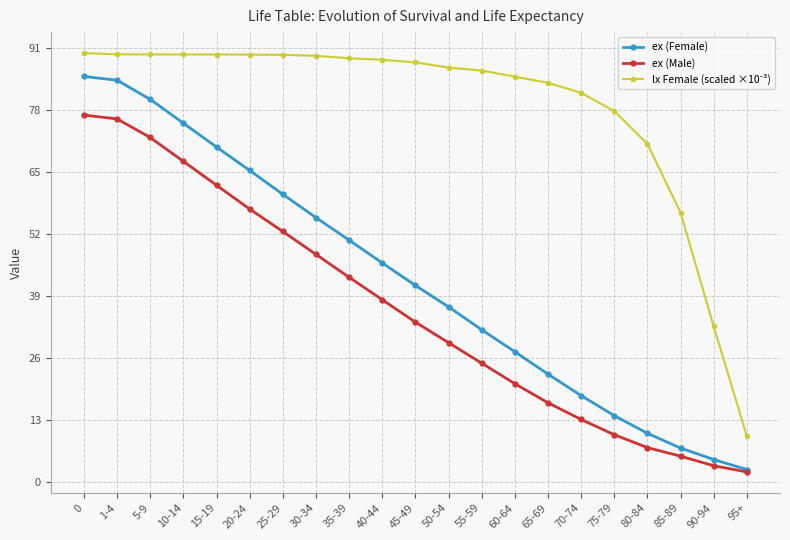

What is the average value of the ex (Female) series?

42.4